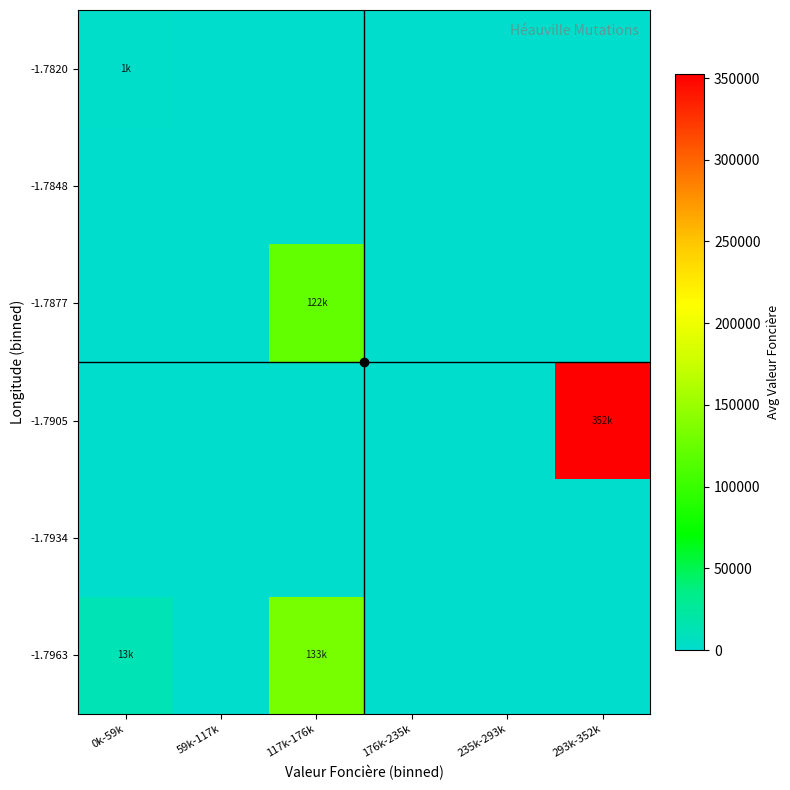

Reading left to right, transcribe all the data shown in this chart.

-1.7963: 0k-59k=13000.0	59k-117k=0.0	117k-176k=133500.0	176k-235k=0.0	235k-293k=0.0	293k-352k=0.0
-1.7934: 0k-59k=0.0	59k-117k=0.0	117k-176k=0.0	176k-235k=0.0	235k-293k=0.0	293k-352k=0.0
-1.7905: 0k-59k=0.0	59k-117k=0.0	117k-176k=0.0	176k-235k=0.0	235k-293k=0.0	293k-352k=352500.0
-1.7877: 0k-59k=0.0	59k-117k=0.0	117k-176k=122500.0	176k-235k=0.0	235k-293k=0.0	293k-352k=0.0
-1.7848: 0k-59k=0.0	59k-117k=0.0	117k-176k=0.0	176k-235k=0.0	235k-293k=0.0	293k-352k=0.0
-1.7820: 0k-59k=1624.5	59k-117k=0.0	117k-176k=0.0	176k-235k=0.0	235k-293k=0.0	293k-352k=0.0